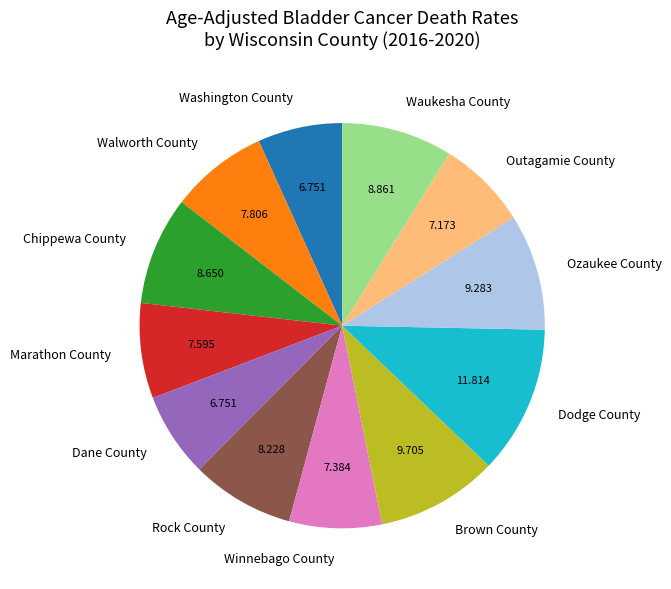

Which has a higher value, Brown County or Rock County?

Brown County